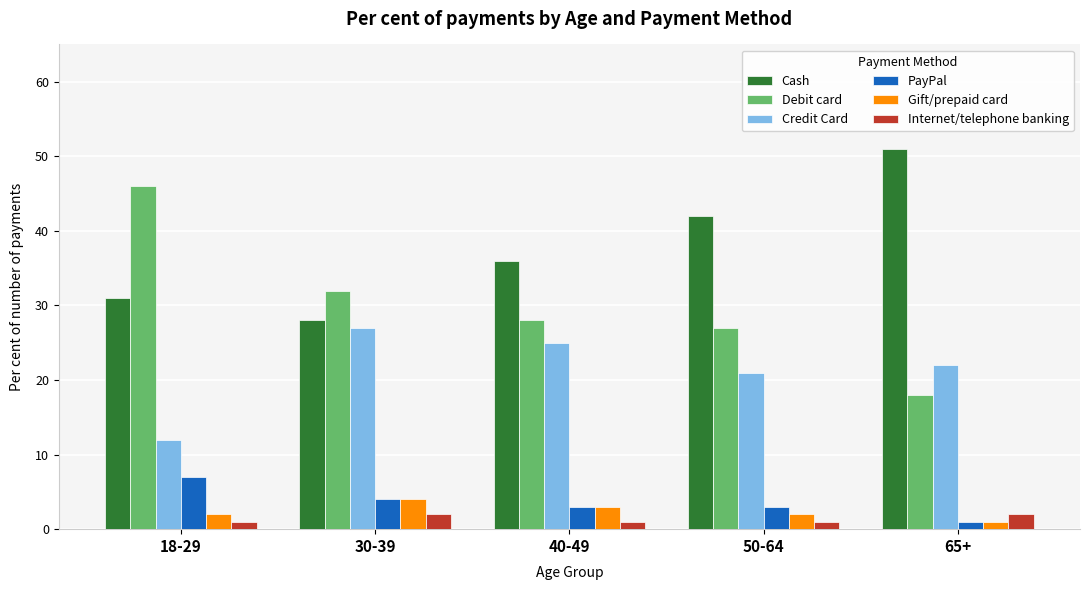

Rank the series by their maximum value, from highest to lowest.

Cash, Debit card, Credit Card, PayPal, Gift/prepaid card, Internet/telephone banking